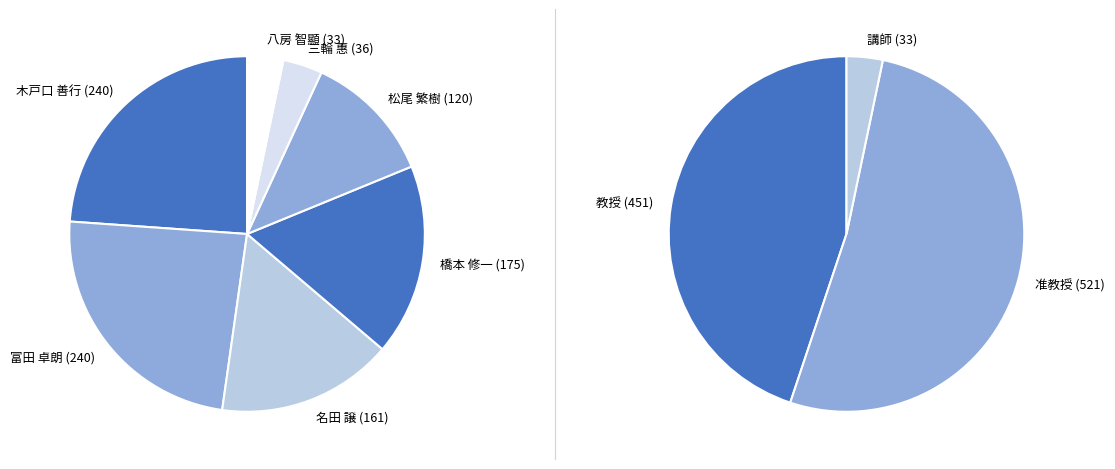

Is there a majority slice in this chart?

No